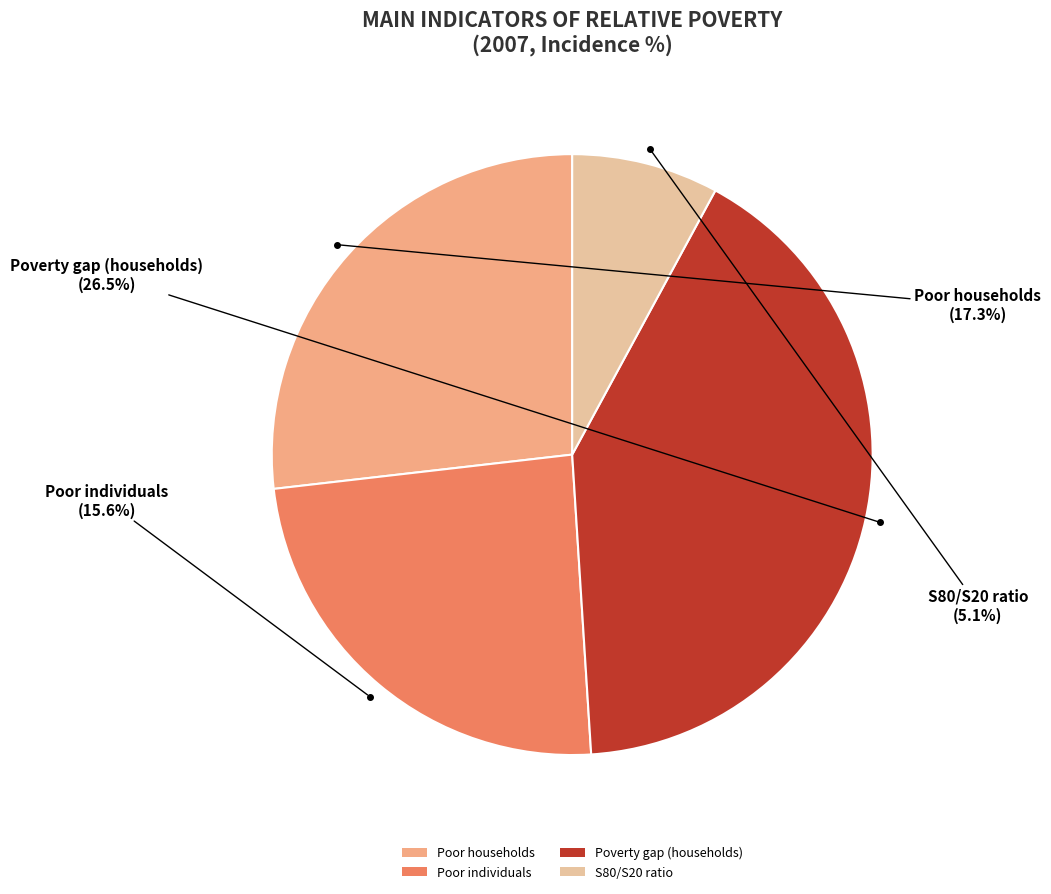

To the nearest percent, what is the combined percentage of Poverty gap (households) and S80/S20 ratio?

49%